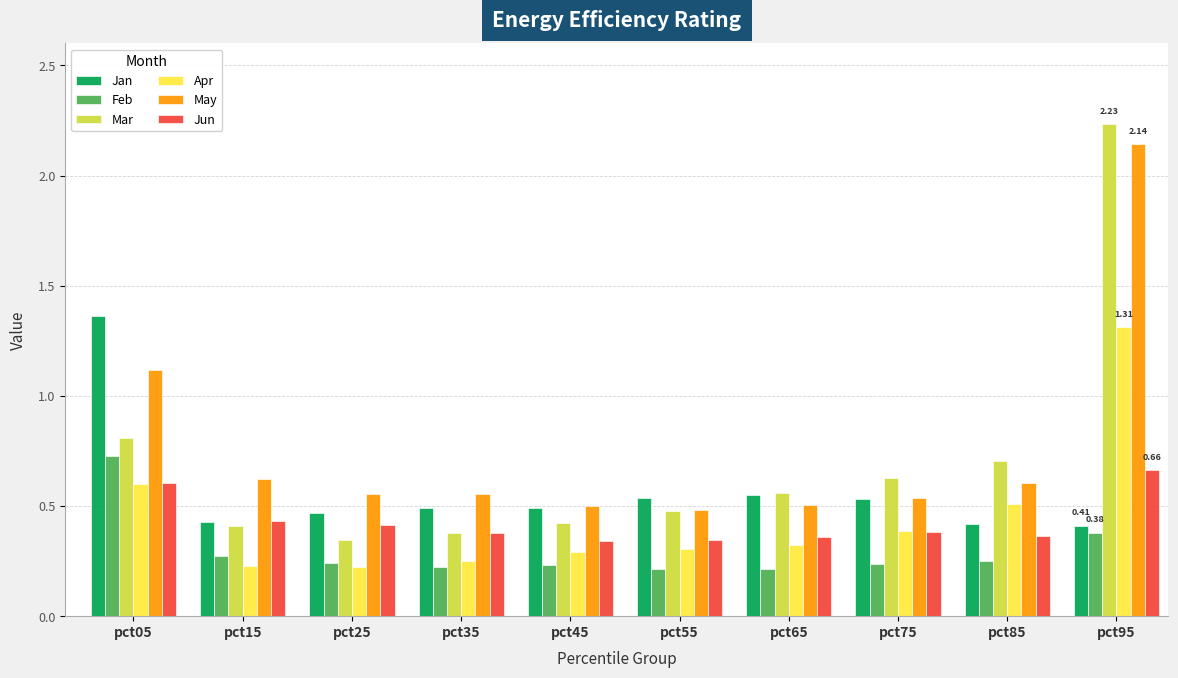

At how many categories does at least one series exceed 0?

10